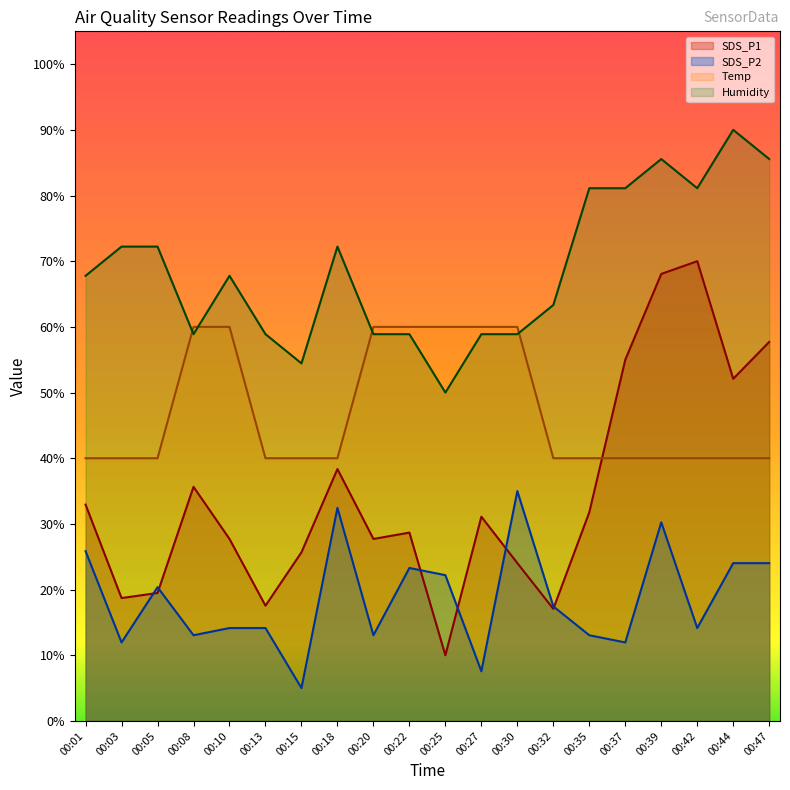

What are all the series names shown in the legend?

SDS_P1, SDS_P2, Temp, Humidity